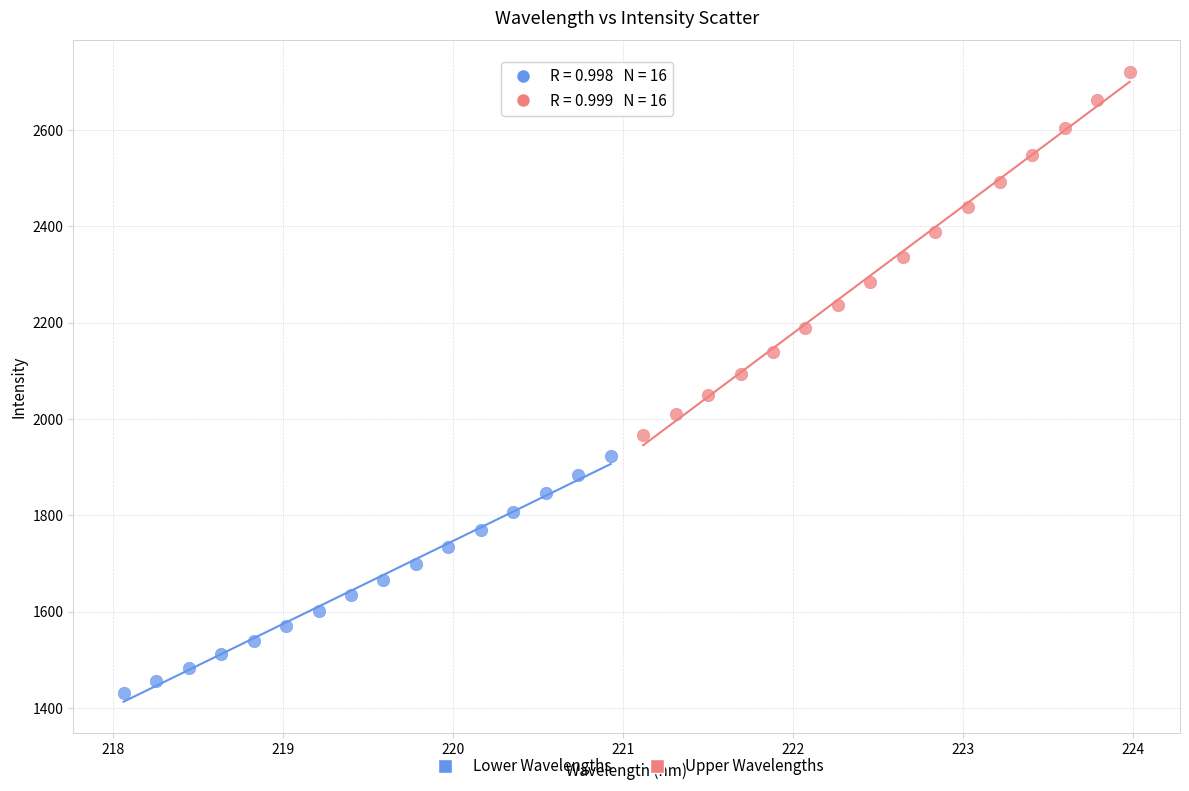

Which series has the widest spread of Y values?

Upper Wavelengths